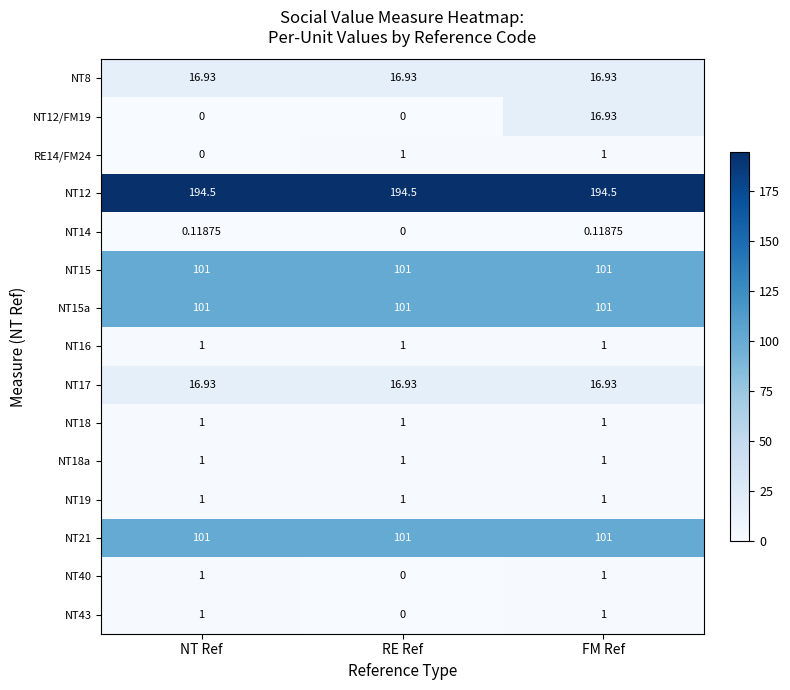

At how many categories does at least one series exceed 163?

3